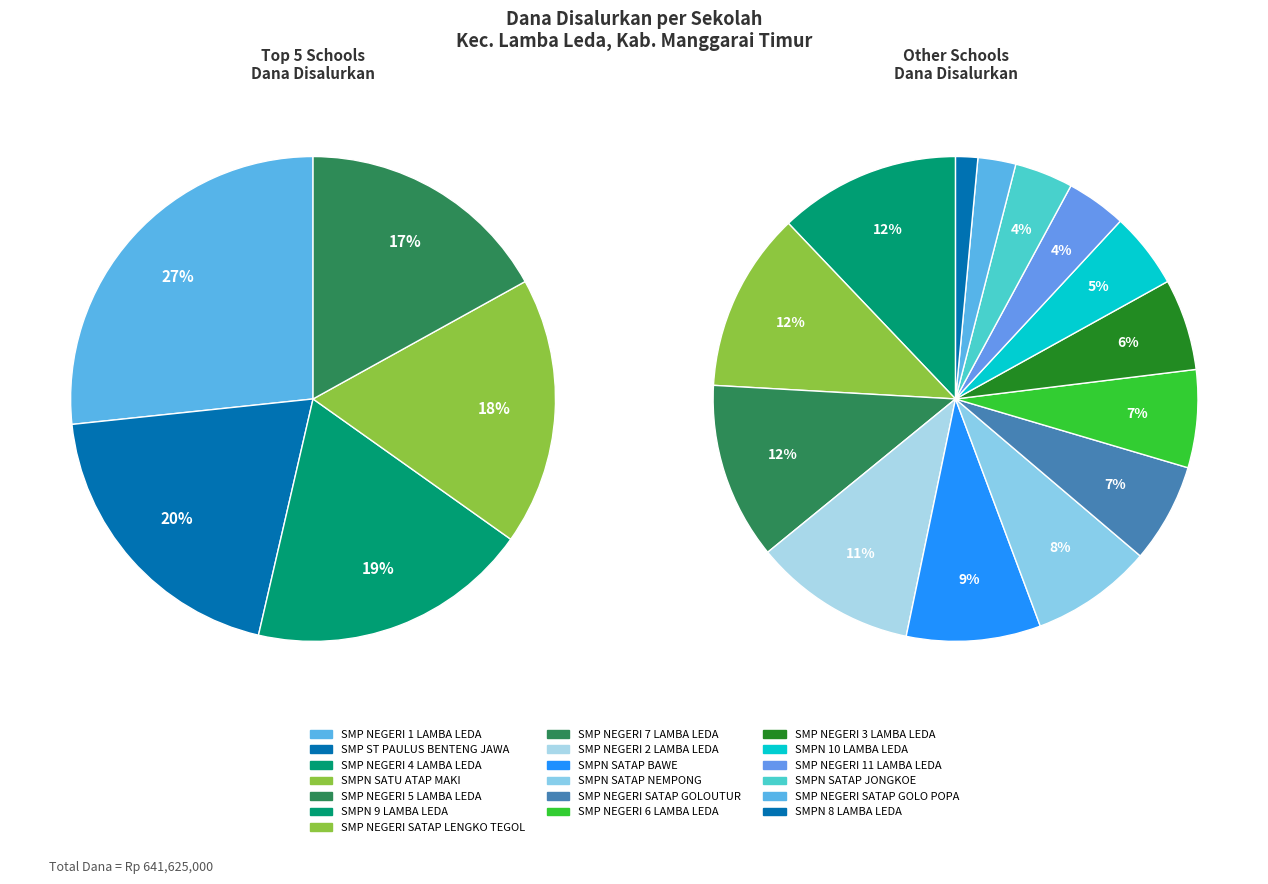

How many segments does this pie chart have?

19